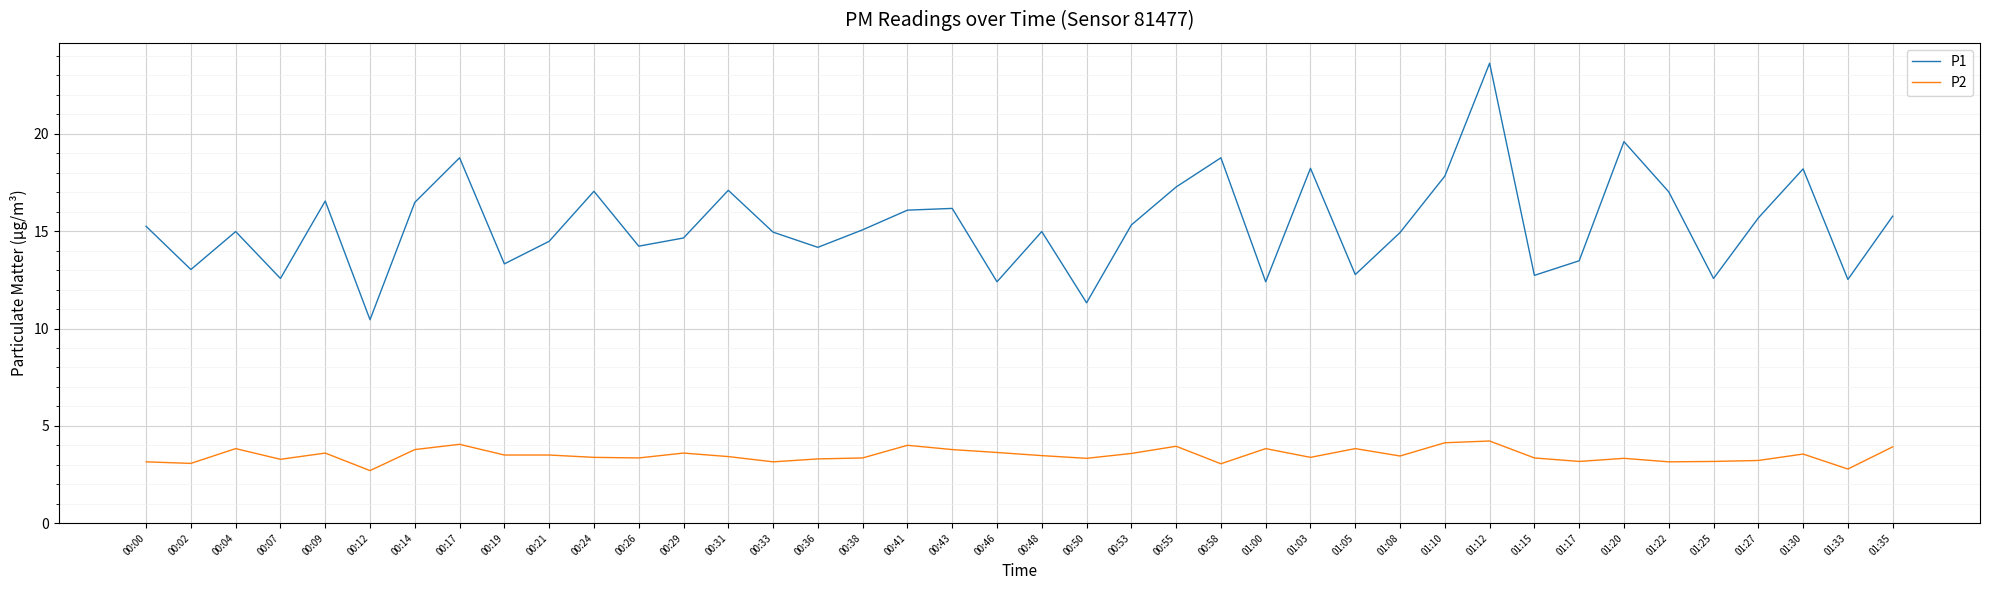

Is the value of P2 at 00:43 greater than the value of P1 at 00:58?

No